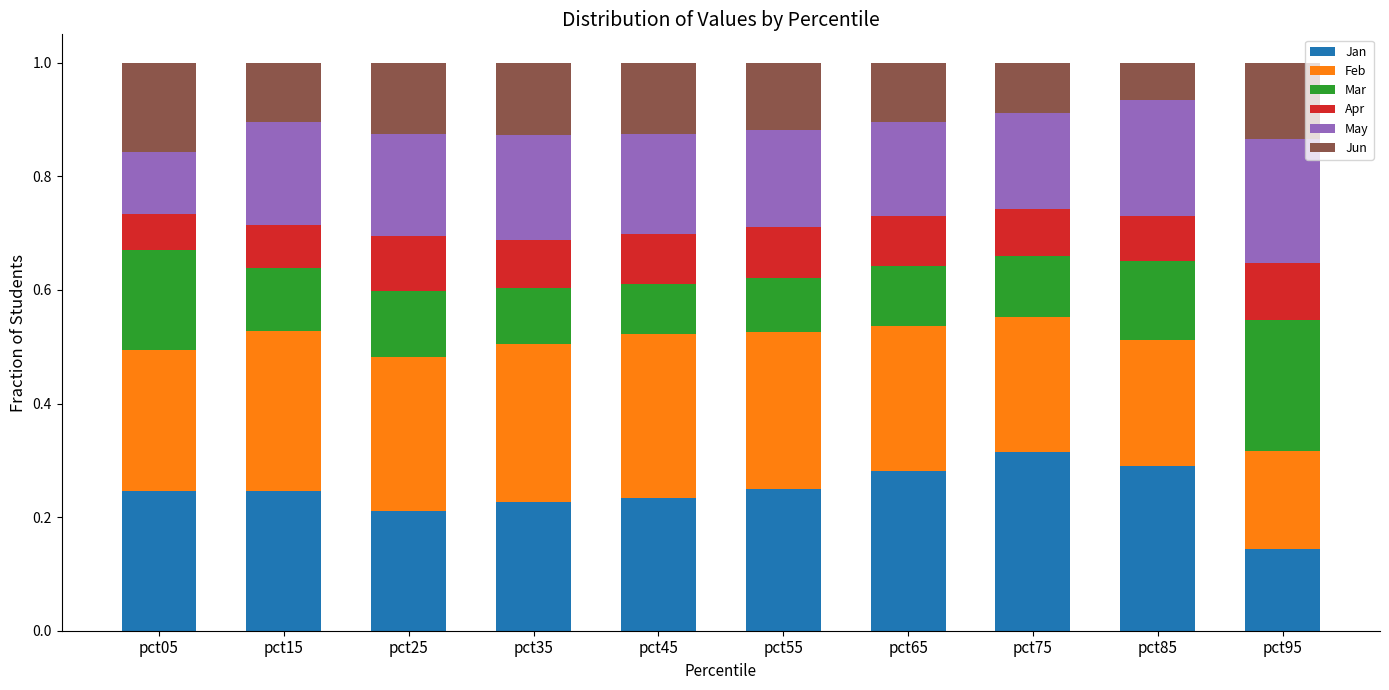

True or false: Jan has a value of 0.2 at pct55.

True